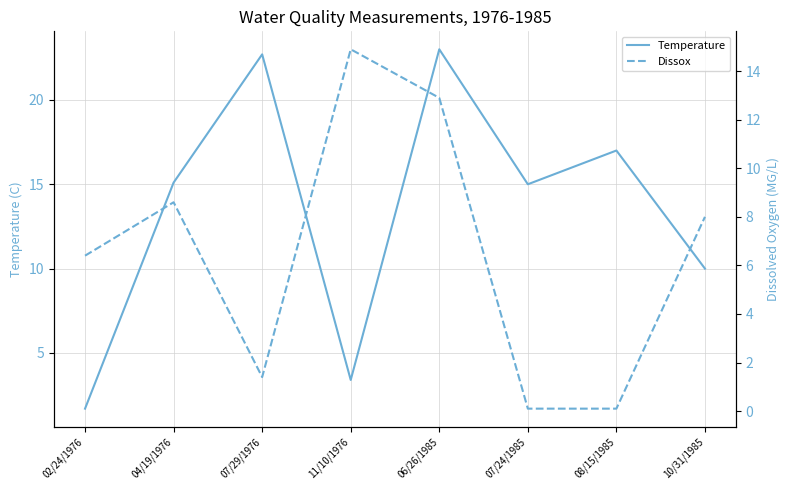

Read the Dissox value at 04/19/1976.

8.6